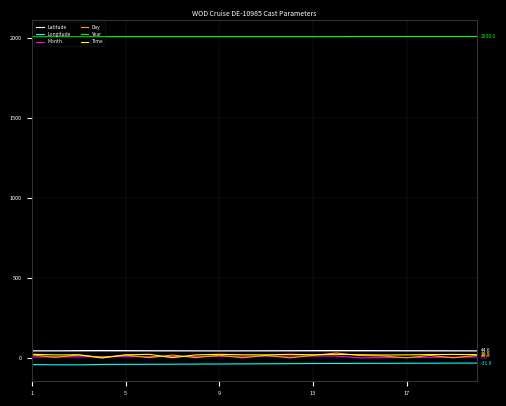

Which series has the largest total across all categories?

Year